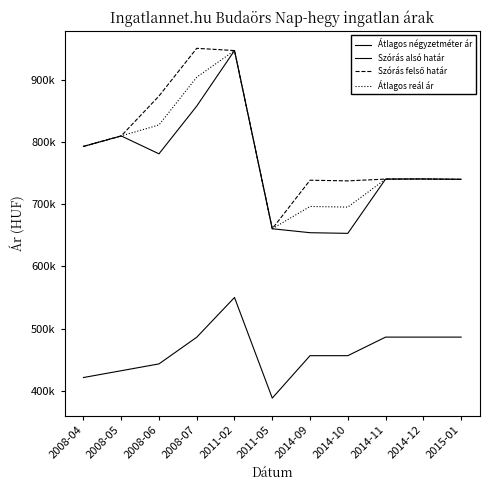

True or false: Szórás felső határ has more than 2 interior local peaks.

True